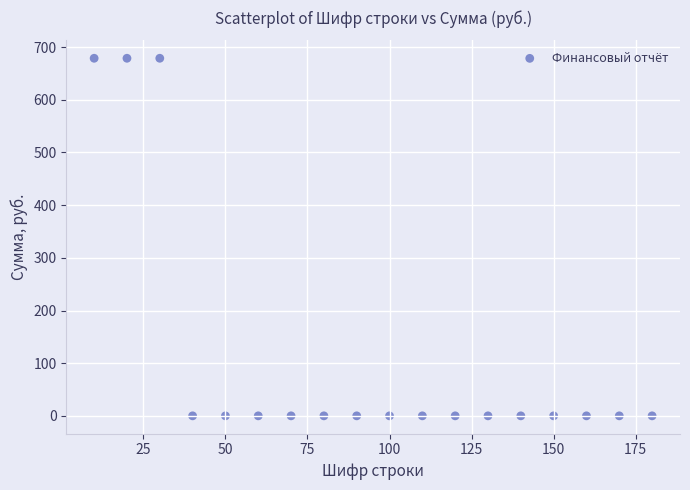

What is the range of Y values (max minus min)?

678.9